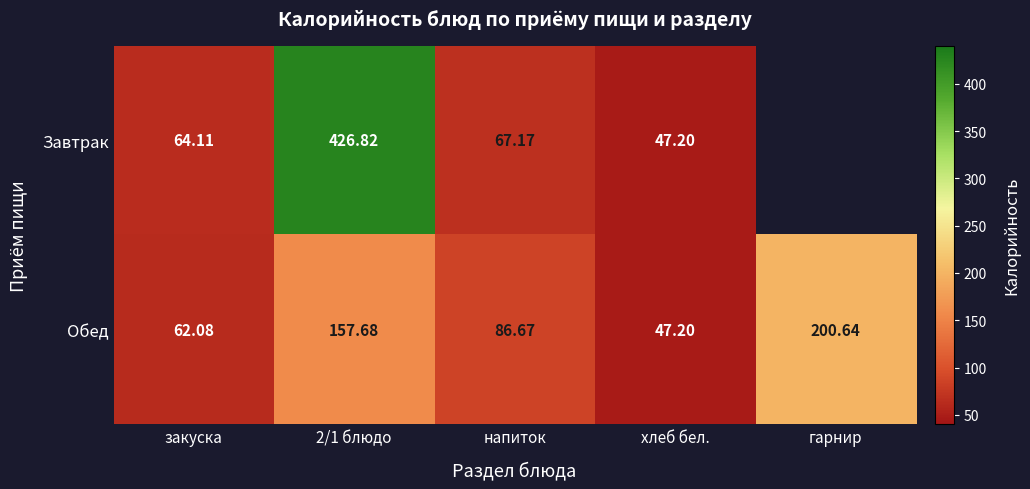

Which series changed the most between напиток and хлеб бел.?

Обед